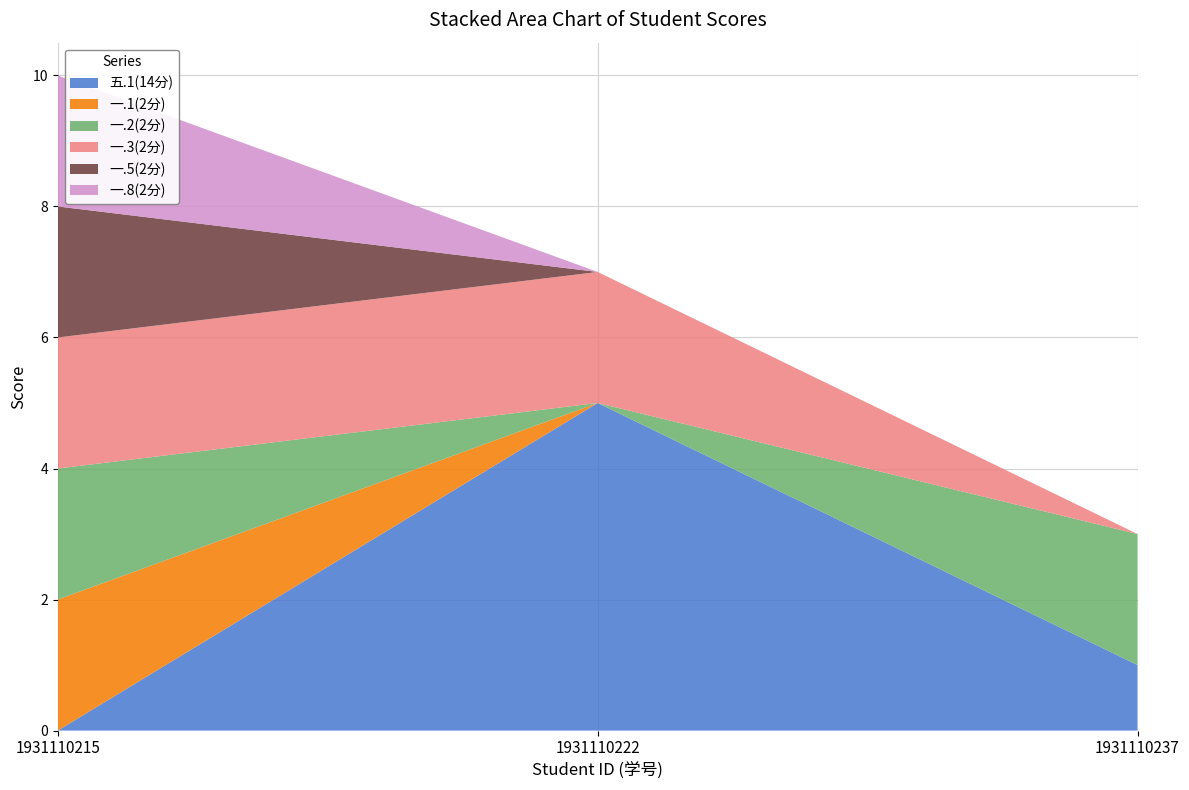

Reading right to left, list all the values displayed in this chart.

五.1(14分): 1	5	0
一.1(2分): 0	0	2
一.2(2分): 2	0	2
一.3(2分): 0	2	2
一.5(2分): 0	0	2
一.8(2分): 0	0	2